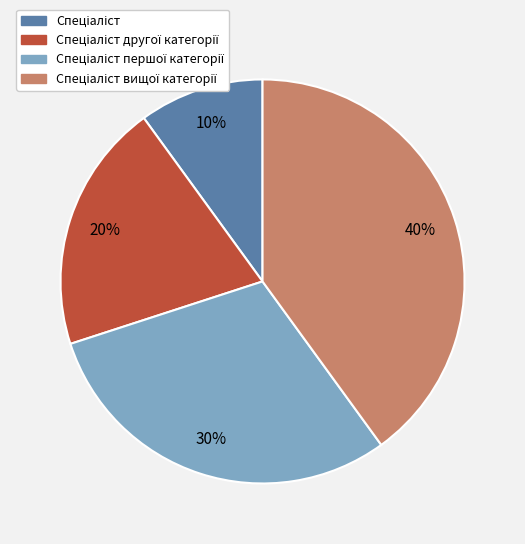

To the nearest percent, what is the average slice percentage?

25%